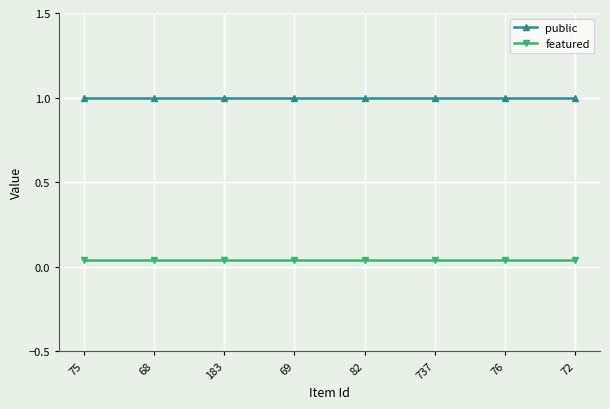

Between 69 and 75, which is larger?

69